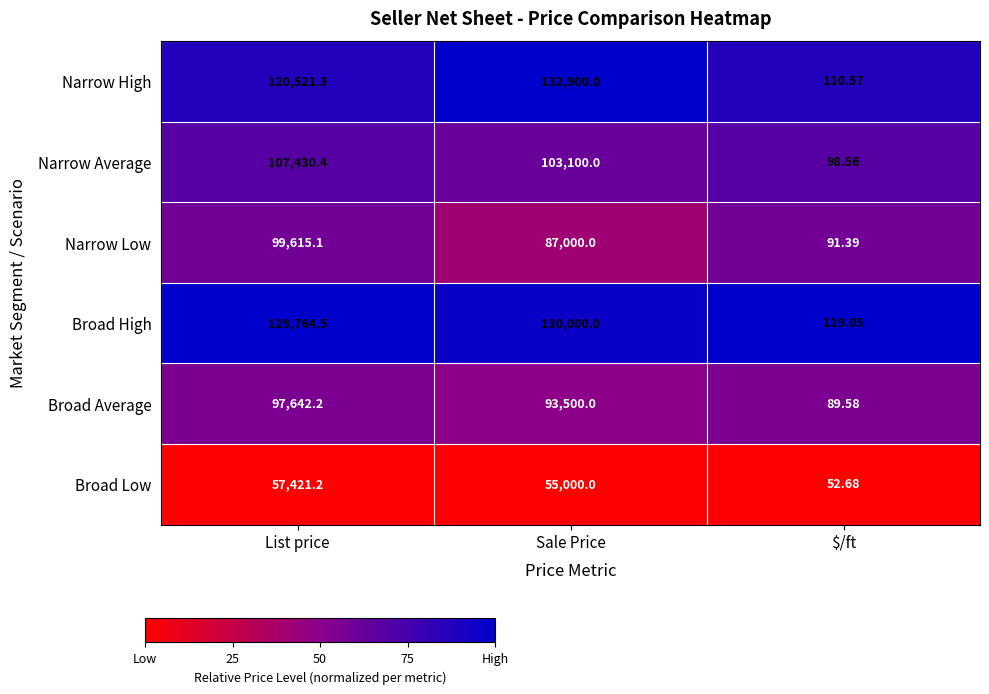

Between Sale Price and $/ft, which series saw the biggest shift?

Narrow High